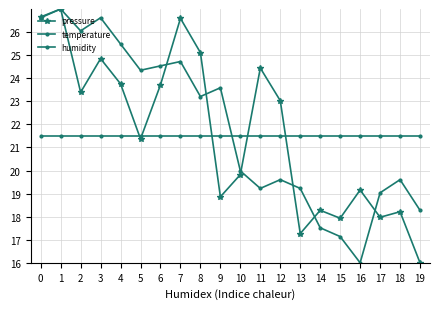

How many series are shown in this chart?

3